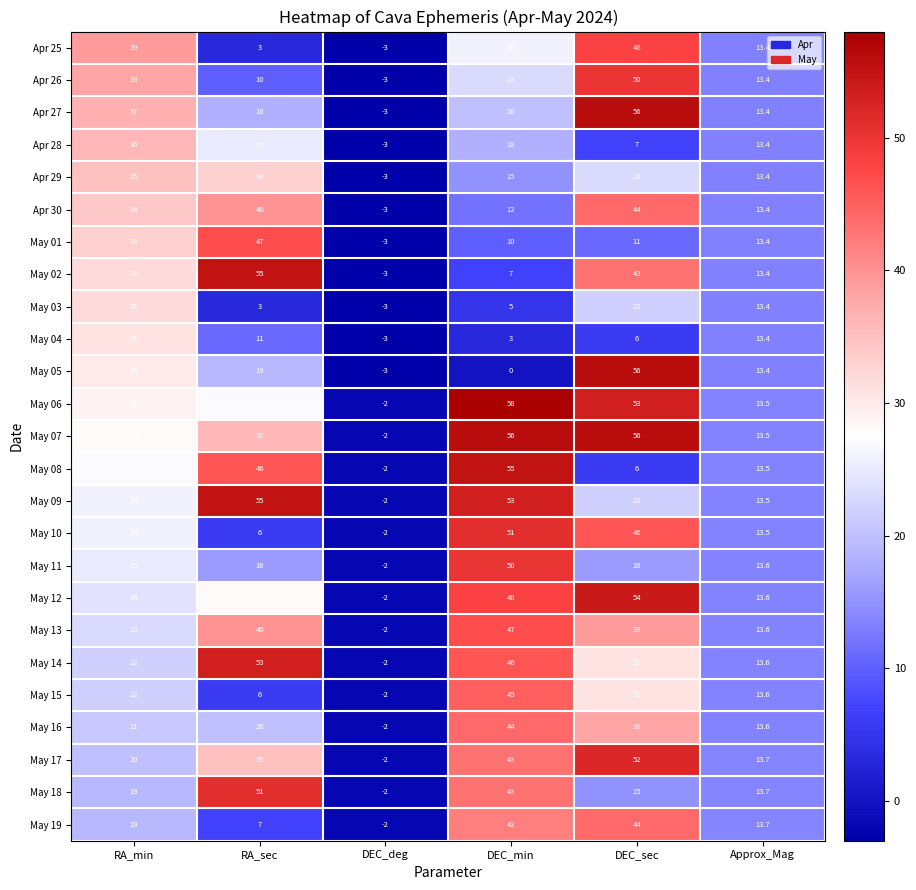

List the labels in order of May 18 value, largest first.

RA_sec, DEC_min, RA_min, DEC_sec, Approx_Mag, DEC_deg